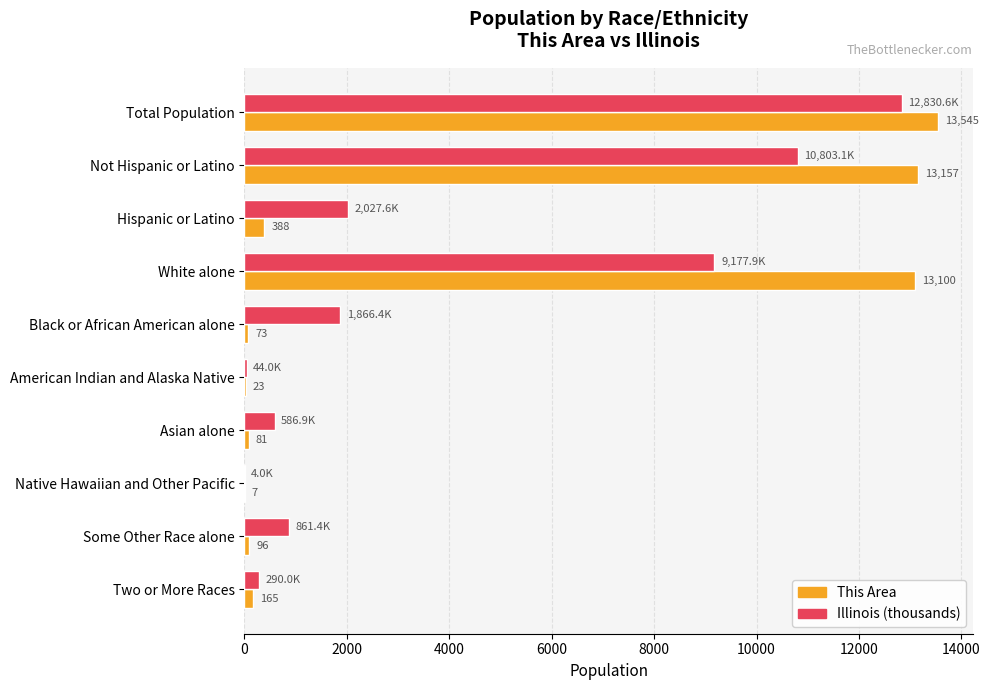

What is the sum of the This Area values at Hispanic or Latino and Asian alone?

469.0